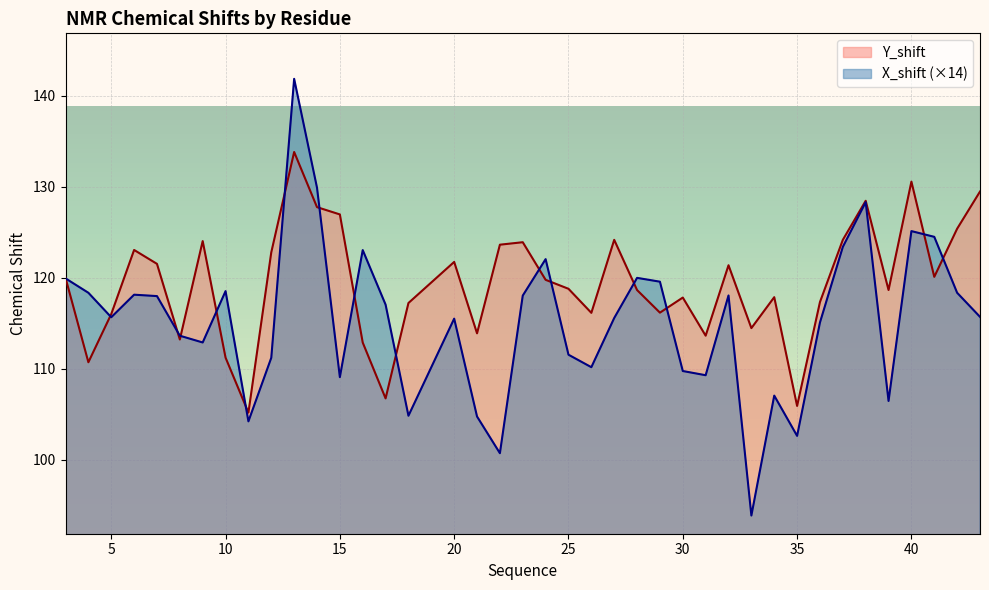

Where does the X_shift series first go above 115?

3